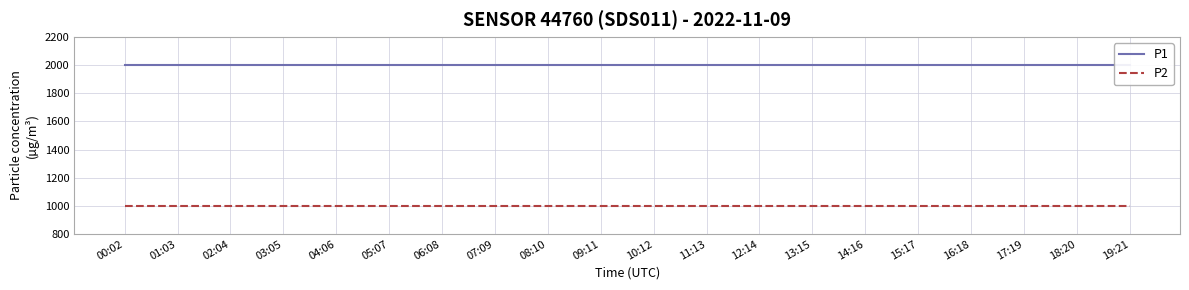

Which series has the largest total across all categories?

P1